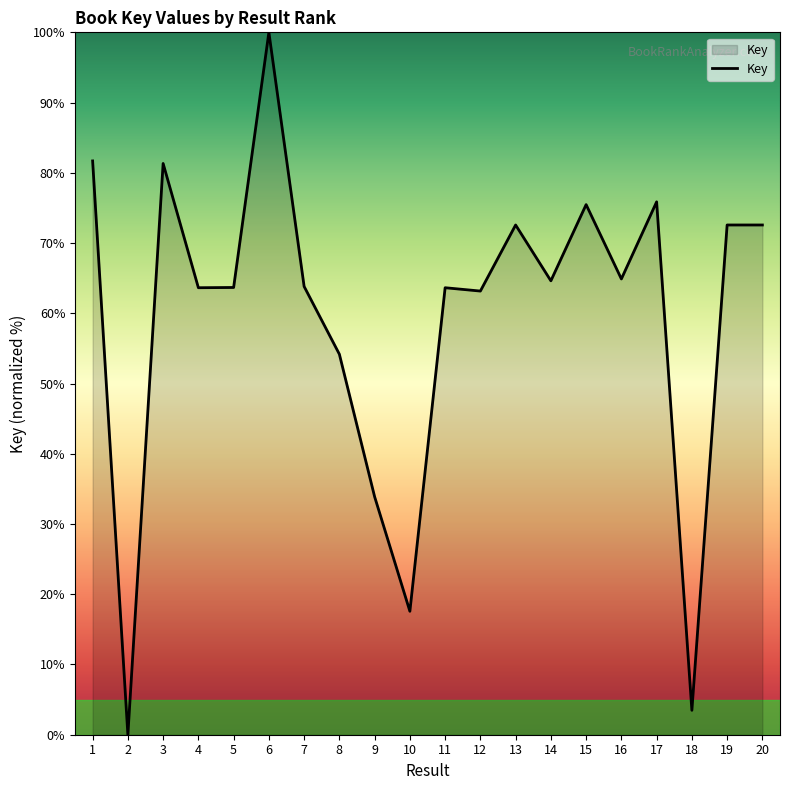

Where is the first local maximum?

3